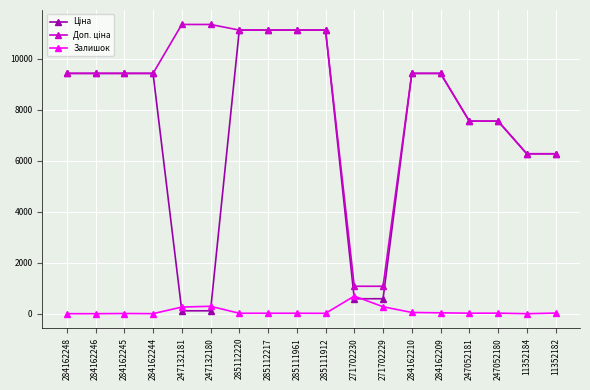

How many lines are shown in the chart?

3